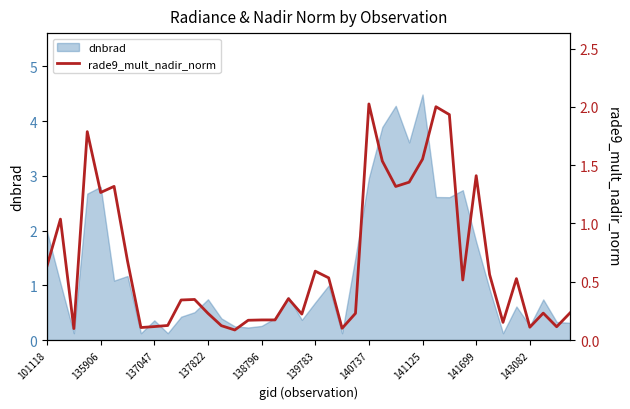

At which label does dnbrad reach its peak?

141125